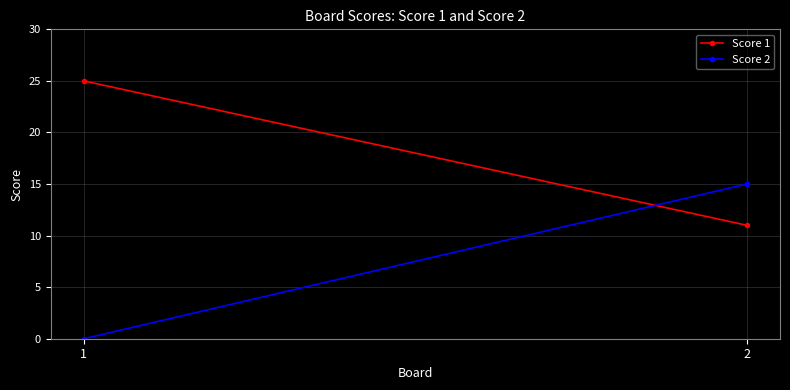

List the labels in order of Score 2 value, smallest first.

1, 2